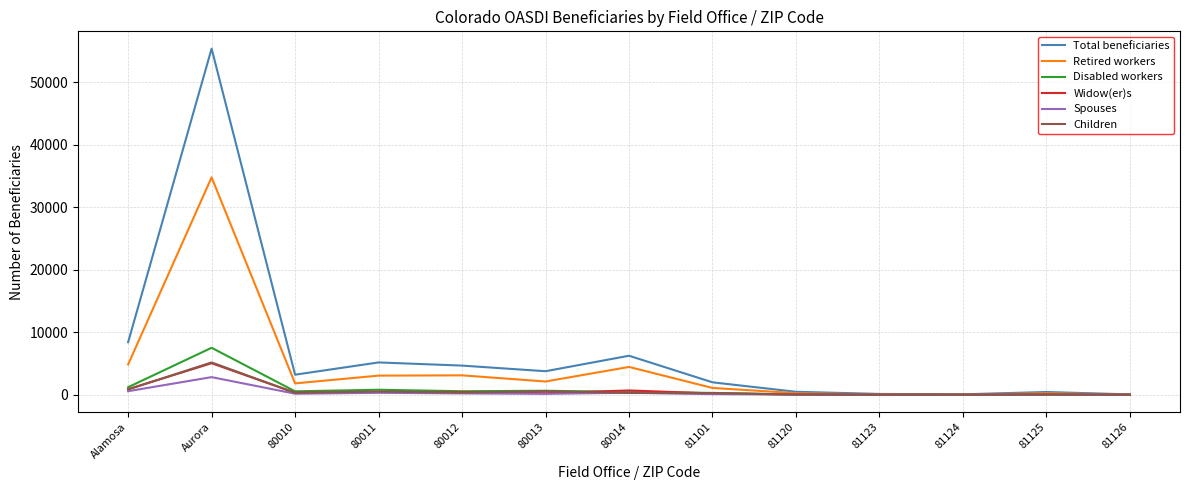

What is the lowest value of the Spouses series?

5